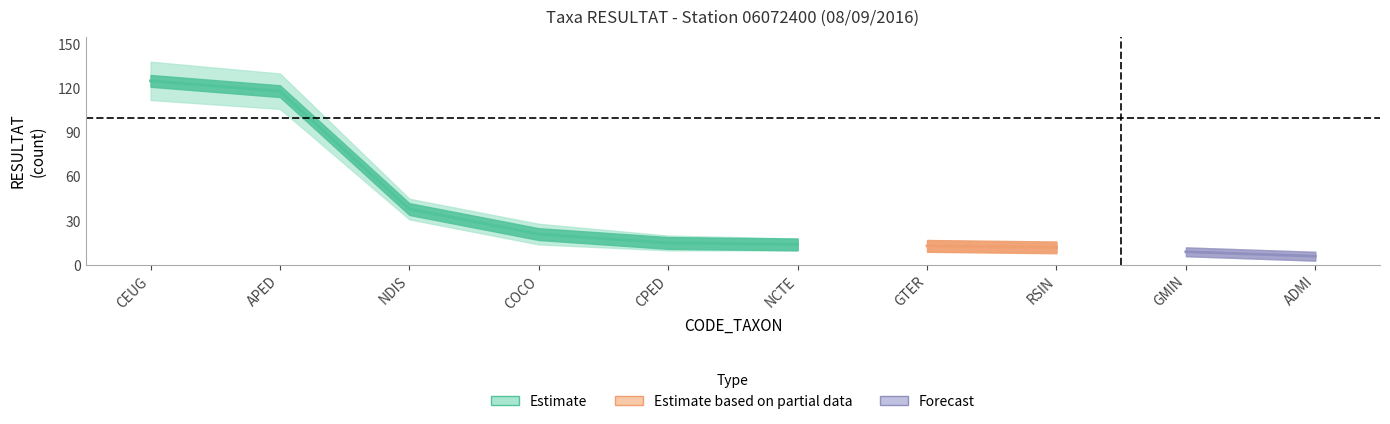

Which category has the lowest value across all series?

ADMI